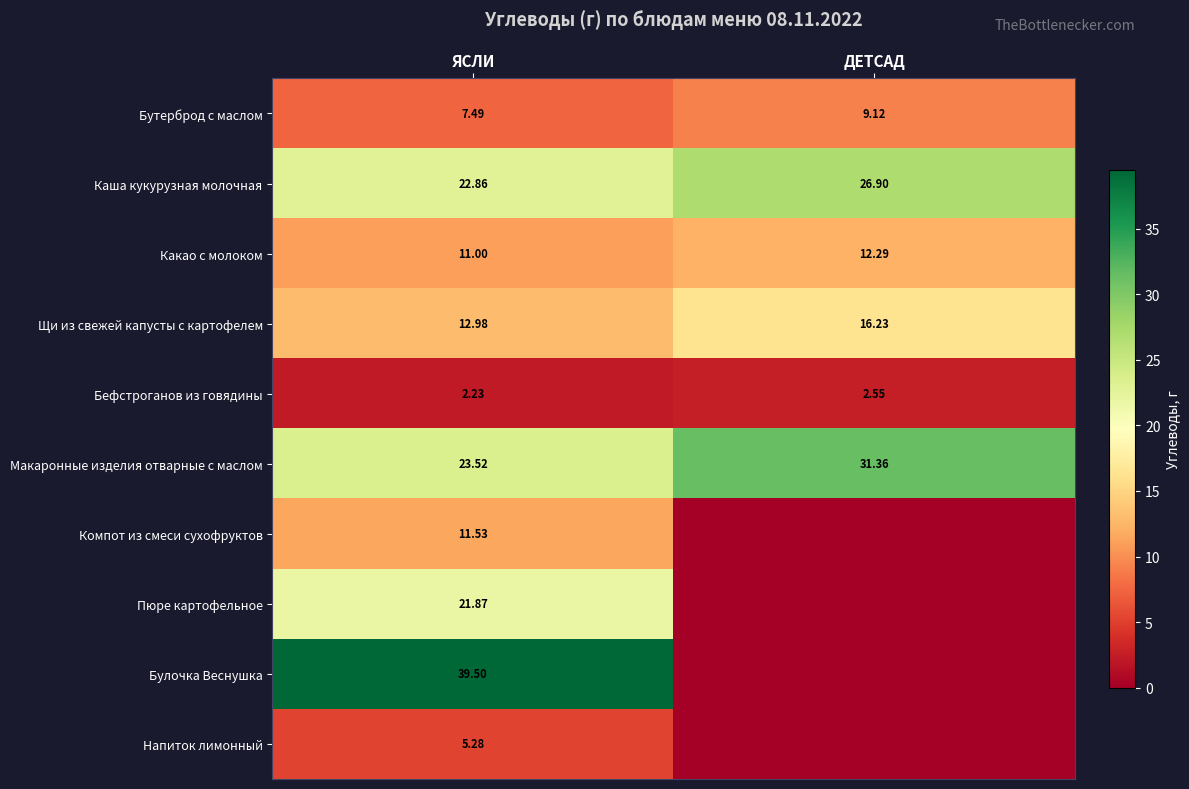

At ЯСЛИ, list the series in order from largest to smallest.

Булочка Веснушка, Макаронные изделия отварные с маслом, Каша кукурузная молочная, Пюре картофельное, Щи из свежей капусты с картофелем, Компот из смеси сухофруктов, Какао с молоком, Бутерброд с маслом, Напиток лимонный, Бефстроганов из говядины